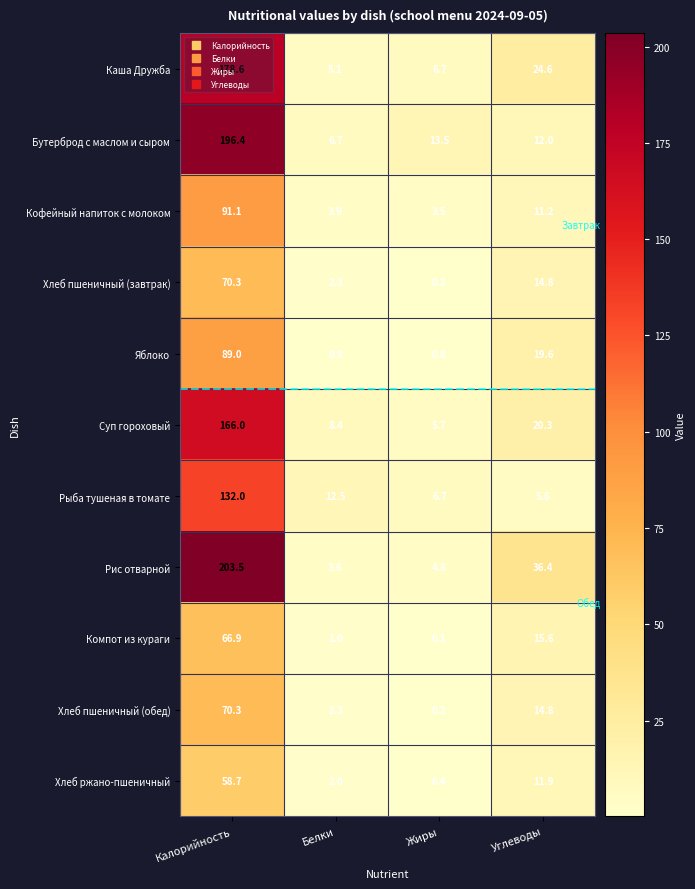

Which series has the largest range (max minus min)?

Рис отварной